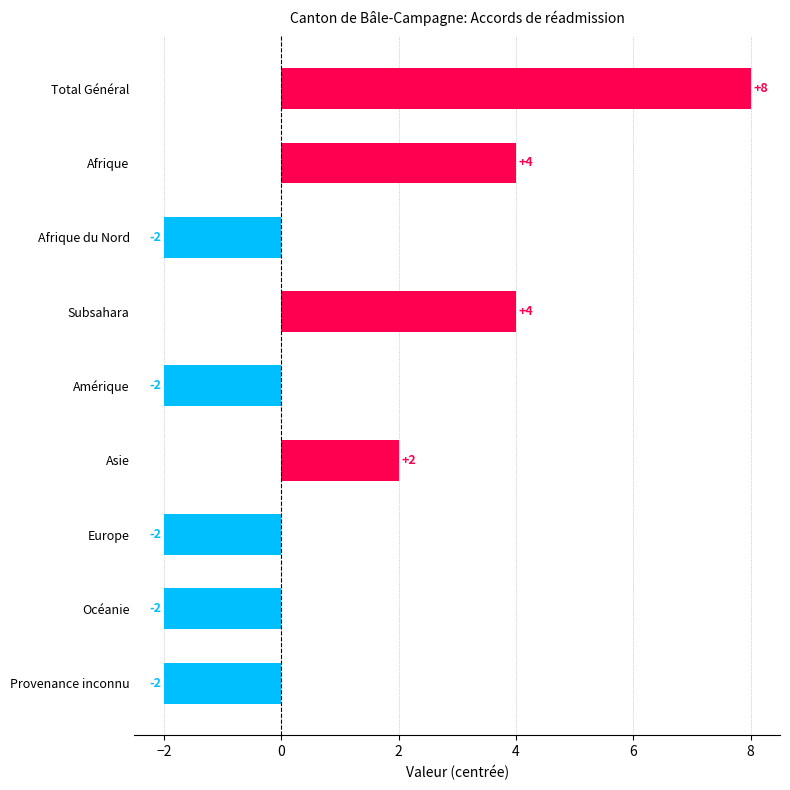

Reading top to bottom, extract all data points from this chart.

8	4	-2	4	-2	2	-2	-2	-2